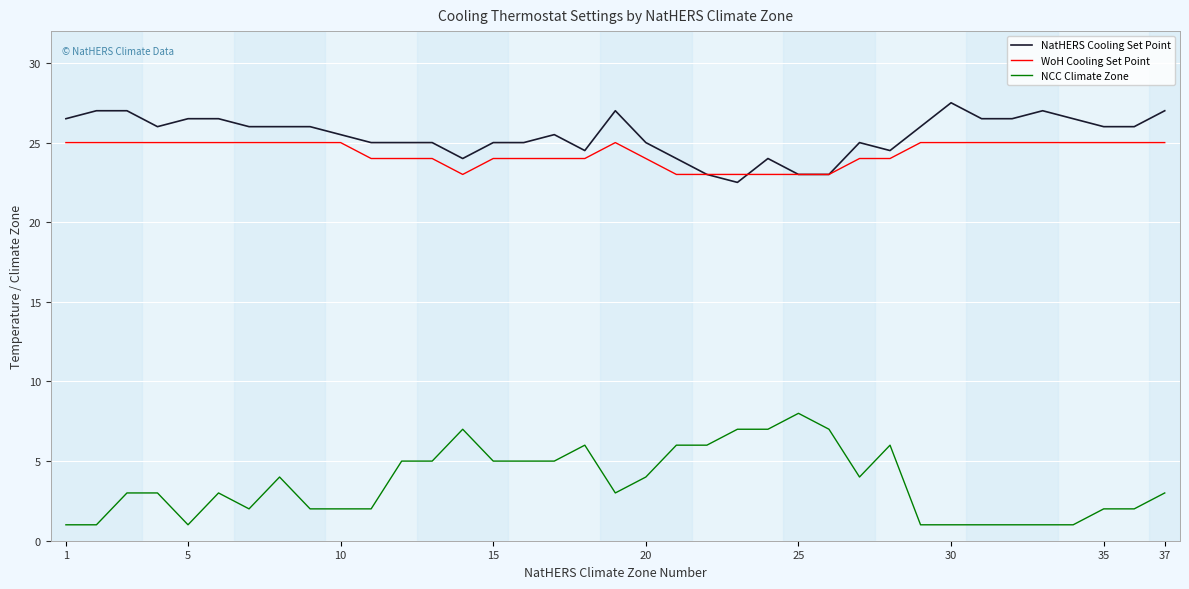

True or false: NatHERS Cooling Set Point and NCC Climate Zone intersect in this chart.

False